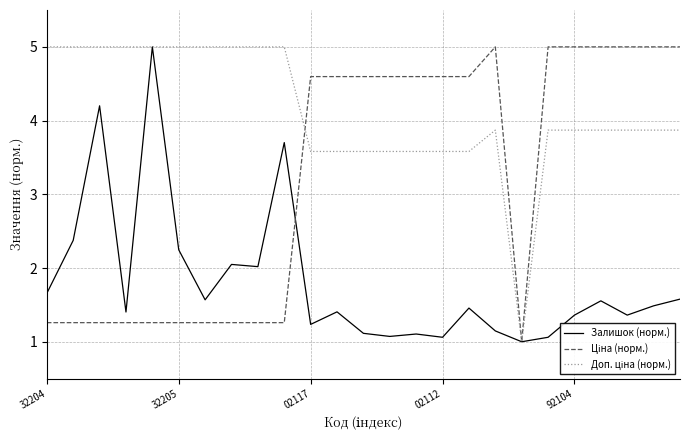

What is the smallest value displayed?

1.0